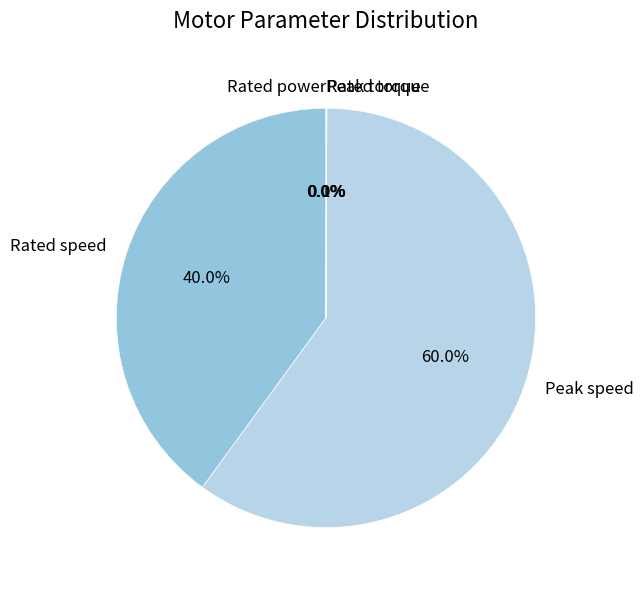

What portion of the pie excludes Rated speed?

60.0%